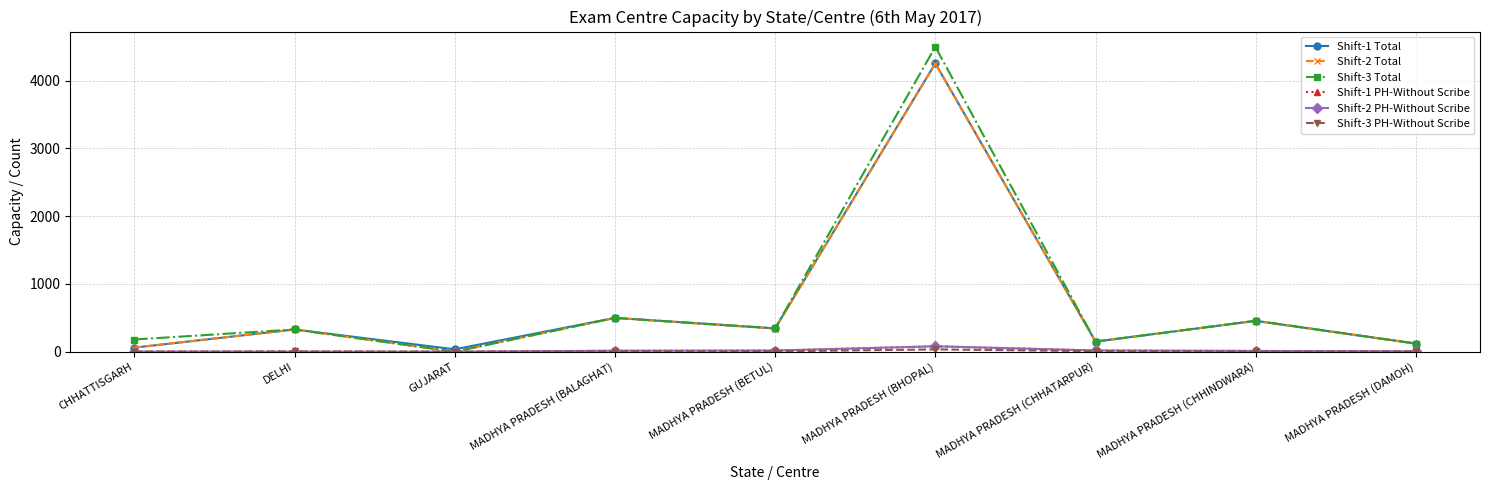

What is the label of the 5th point from the right?

MADHYA PRADESH (BETUL)